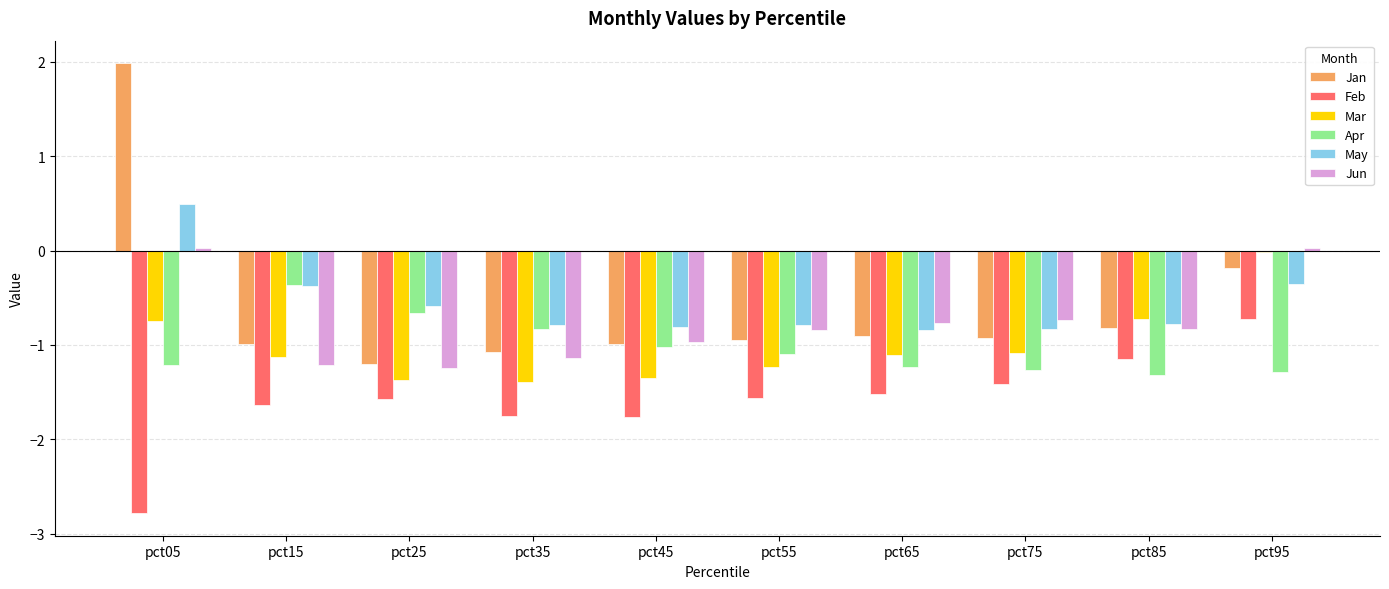

What is the maximum value for Apr?

-0.4